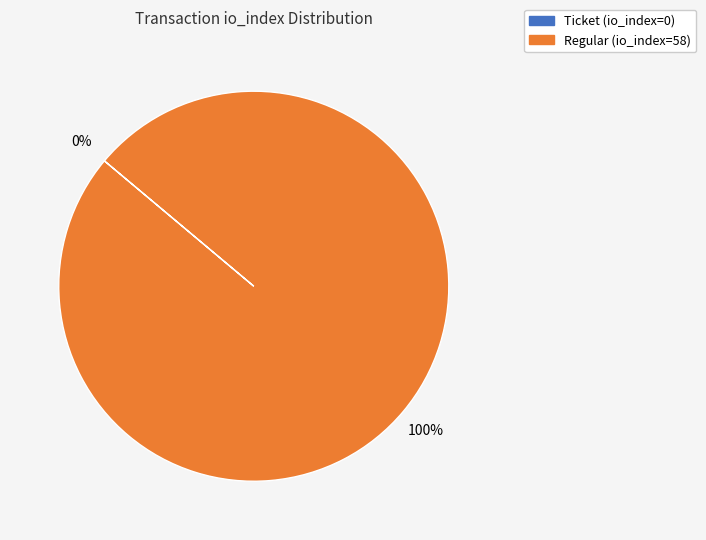

What is the largest slice in the pie chart?

Regular (io_index=58)